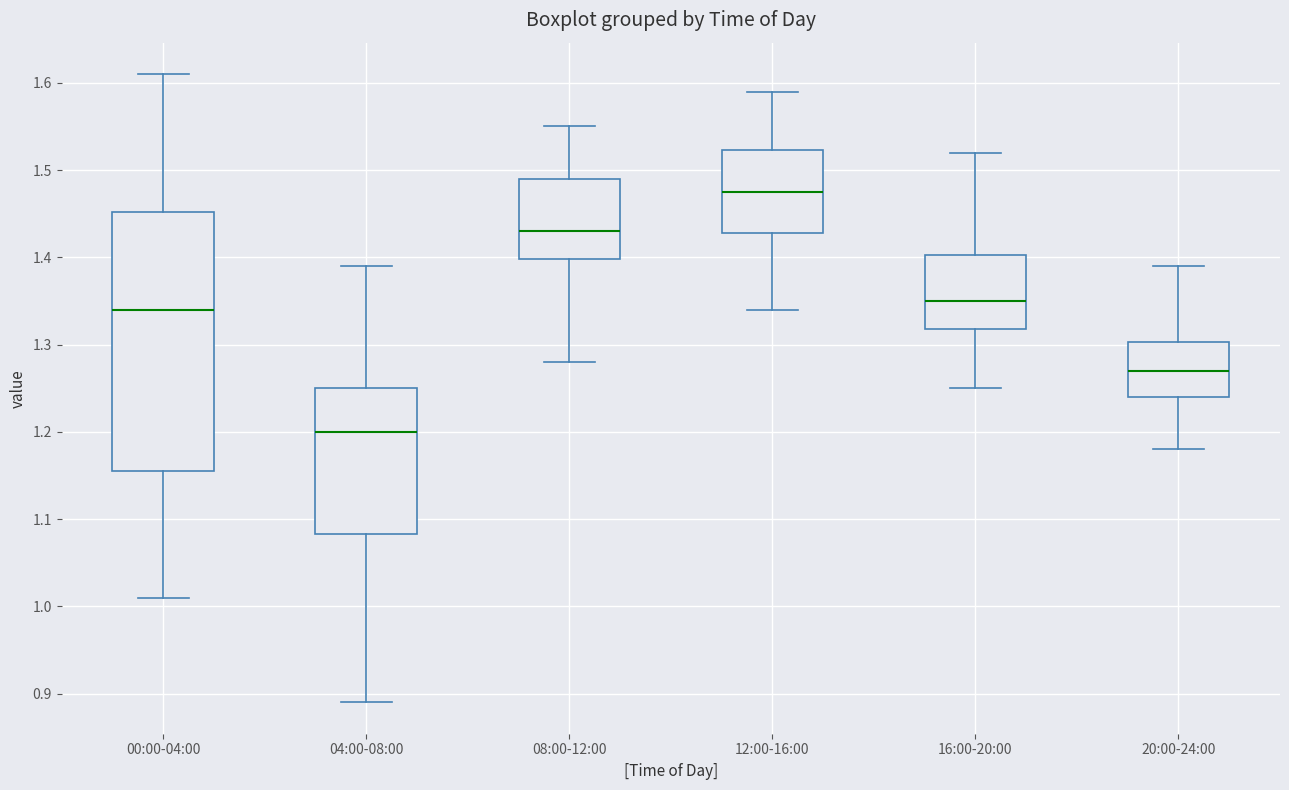

Where does the upper whisker of the box for 00:00-04:00 end on the y-axis? The values are not printed on the chart, so give them approximately, as read against the axis.

1.61